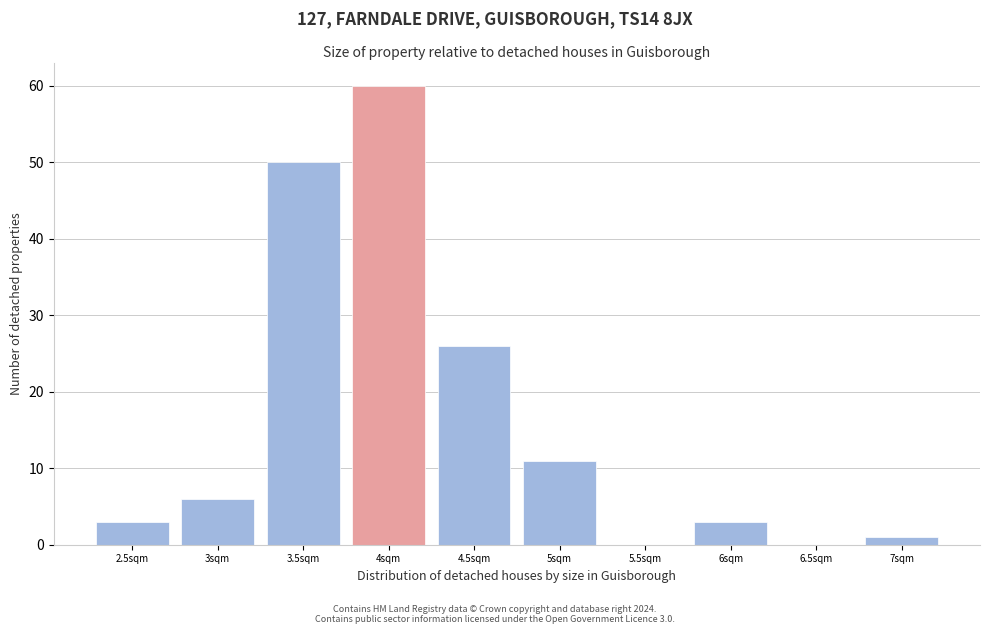

Reading left to right, list all the values displayed in this chart.

2.5sqm=3	3sqm=6	3.5sqm=50	4sqm=60	4.5sqm=26	5sqm=11	5.5sqm=0	6sqm=3	6.5sqm=0	7sqm=1